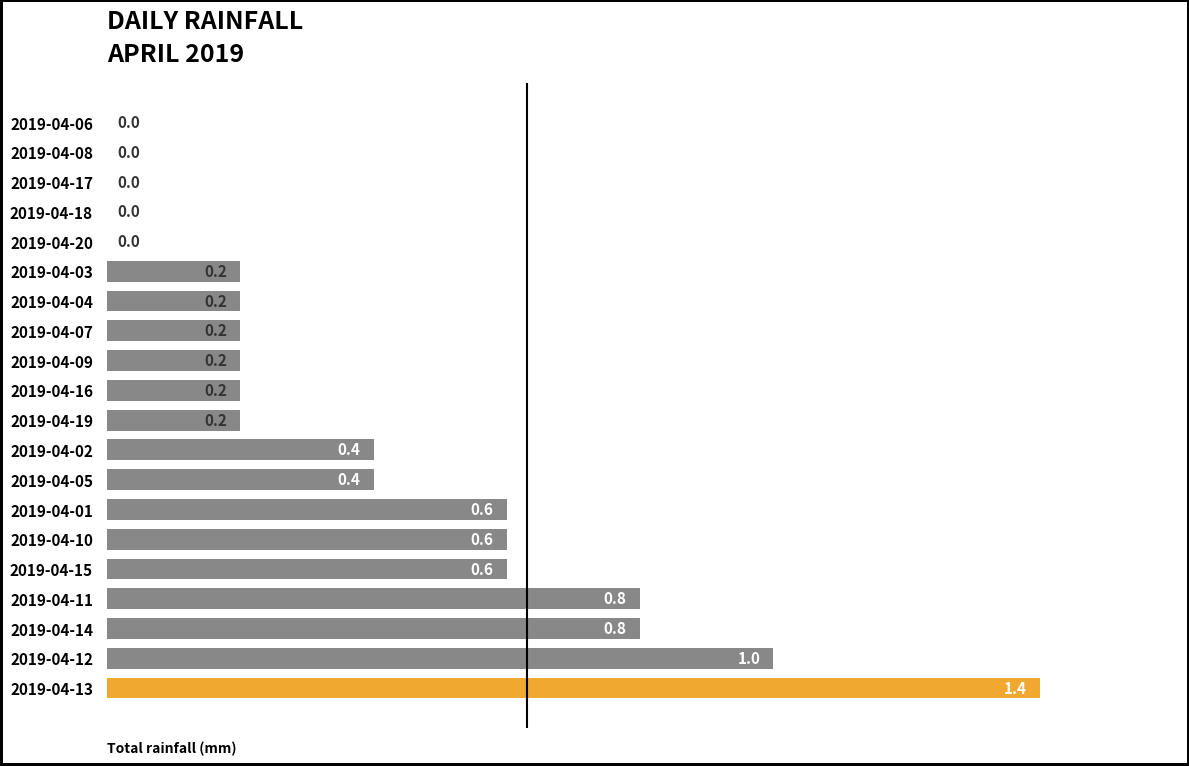

How many values are between 0 and 1?

19